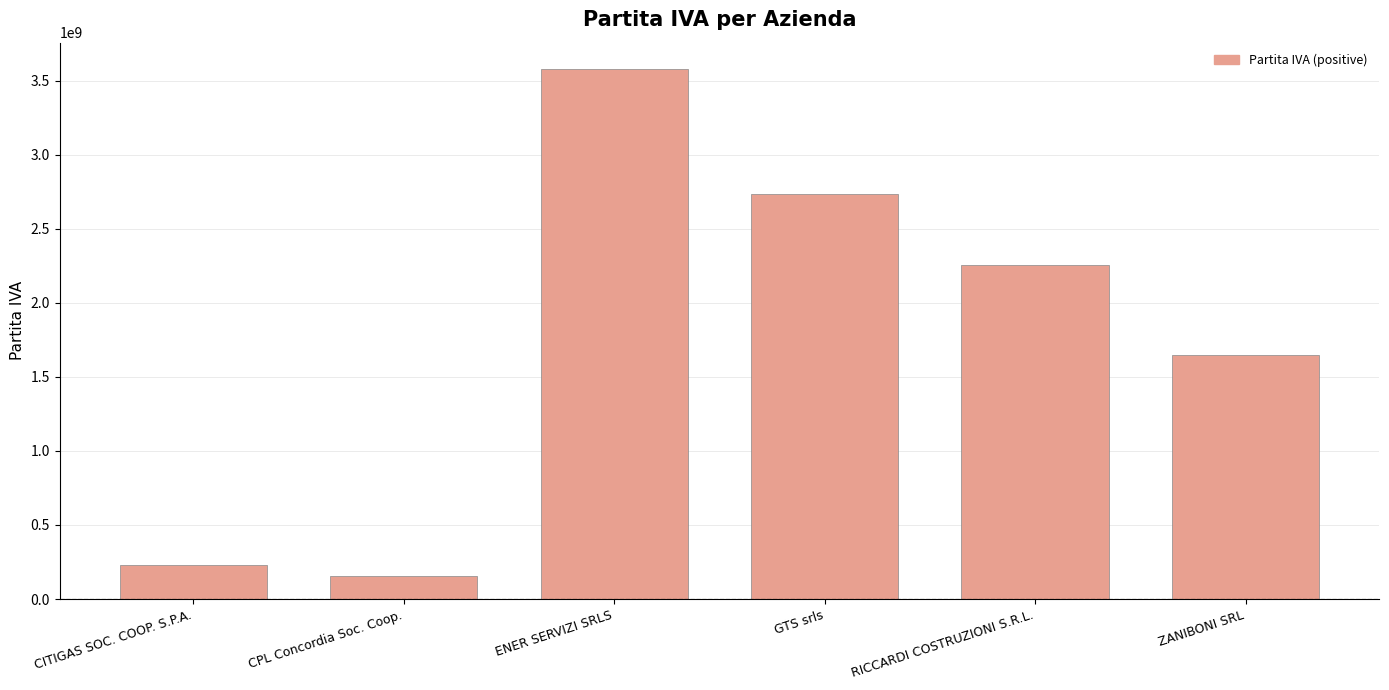

Approximately how many times larger is the value at ENER SERVIZI SRLS compared to ZANIBONI SRL?

2.2